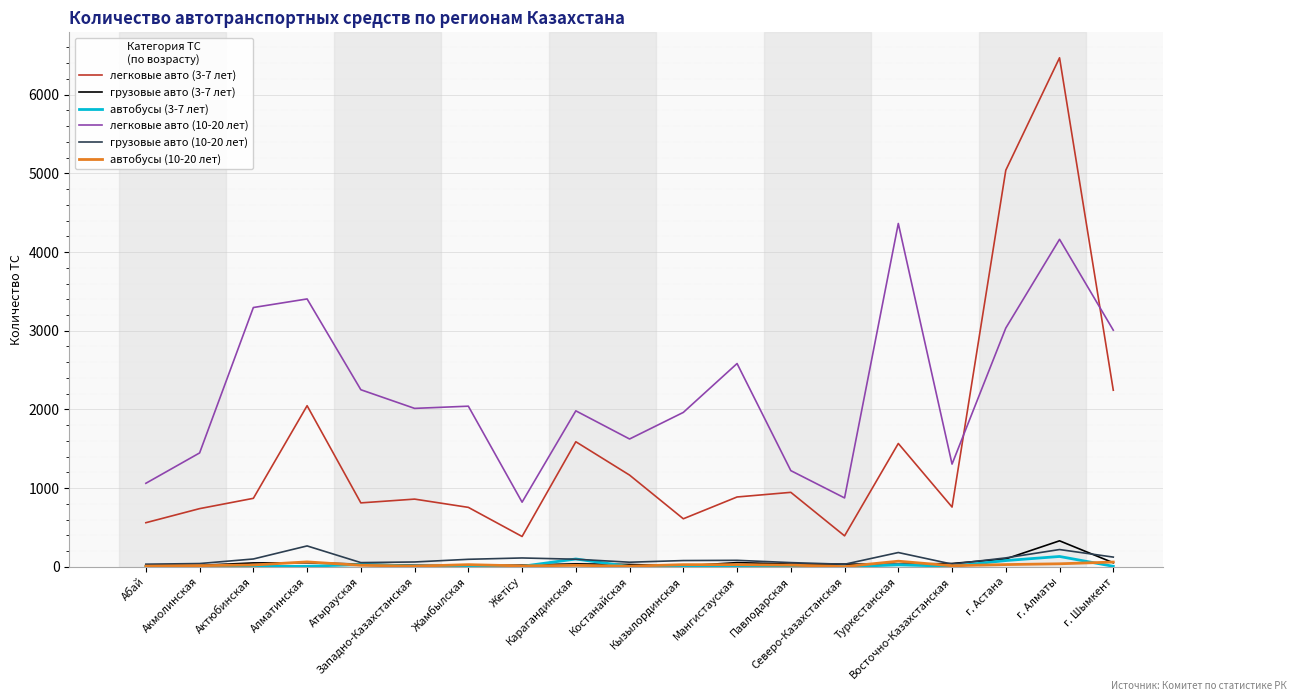

How many values in the автобусы (10-20 лет) series are below 21?

9